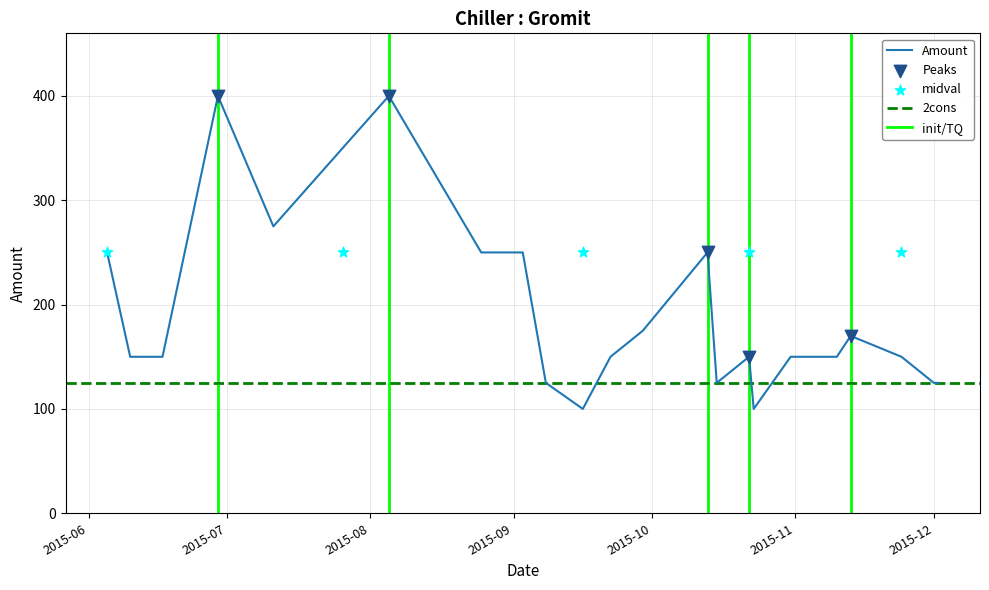

What is the change in value from 2015-06-05 to 2015-10-22?

-100